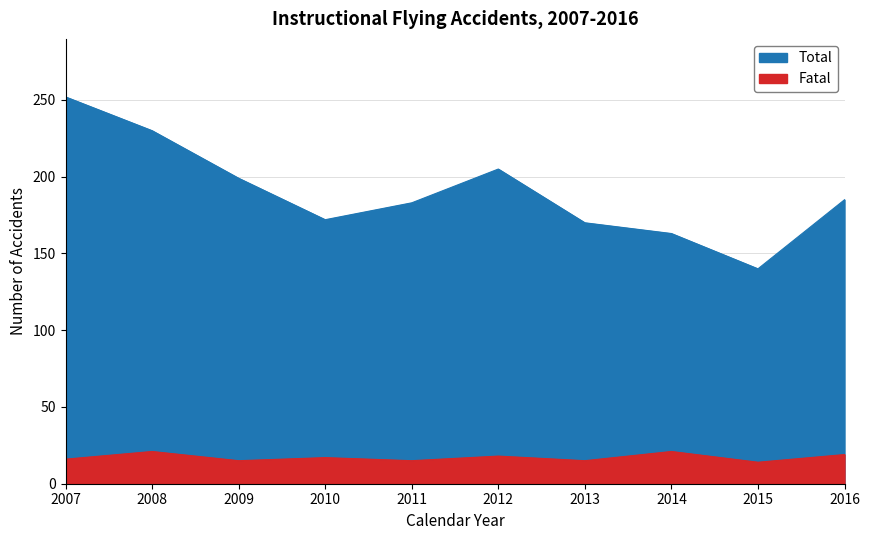

Where is Fatal nearest to the value 17?

2010